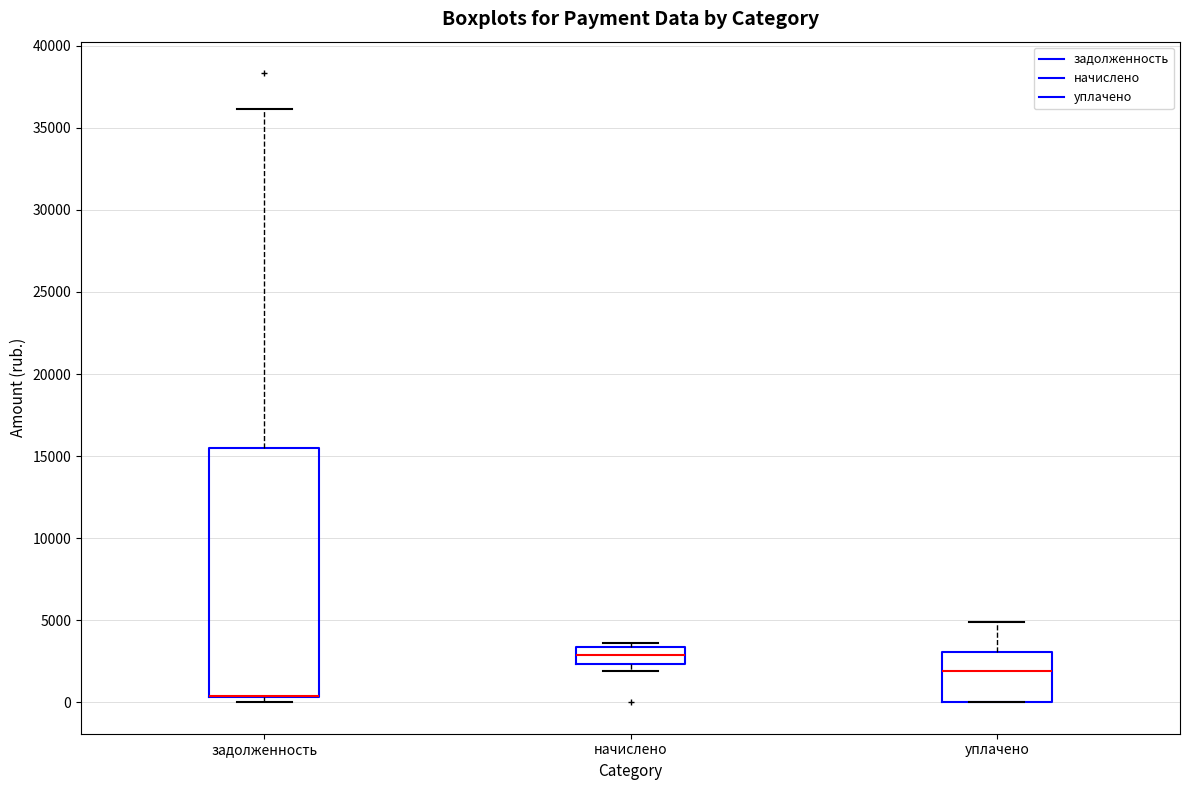

Where does the upper whisker of the box for уплачено end on the y-axis? The values are not printed on the chart, so give them approximately, as read against the axis.

5000